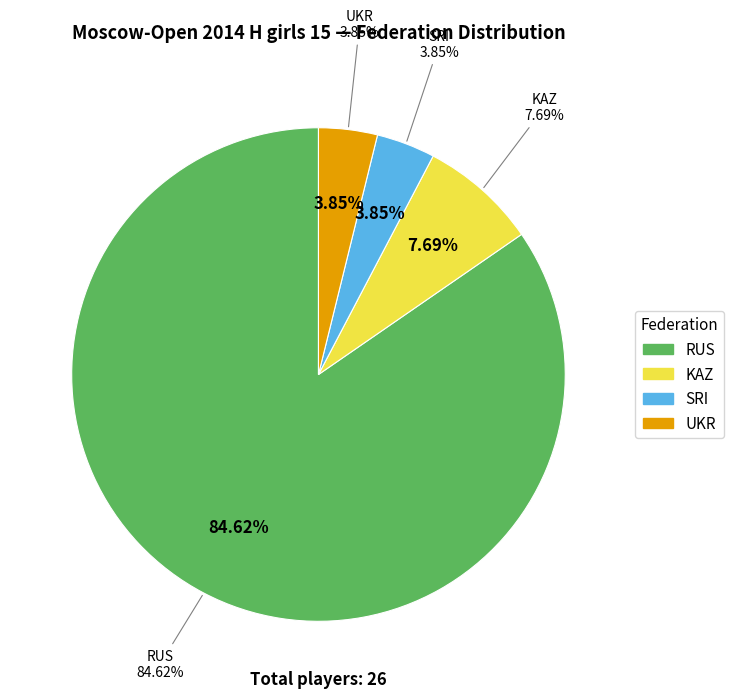

Which slice is the smallest?

SRI